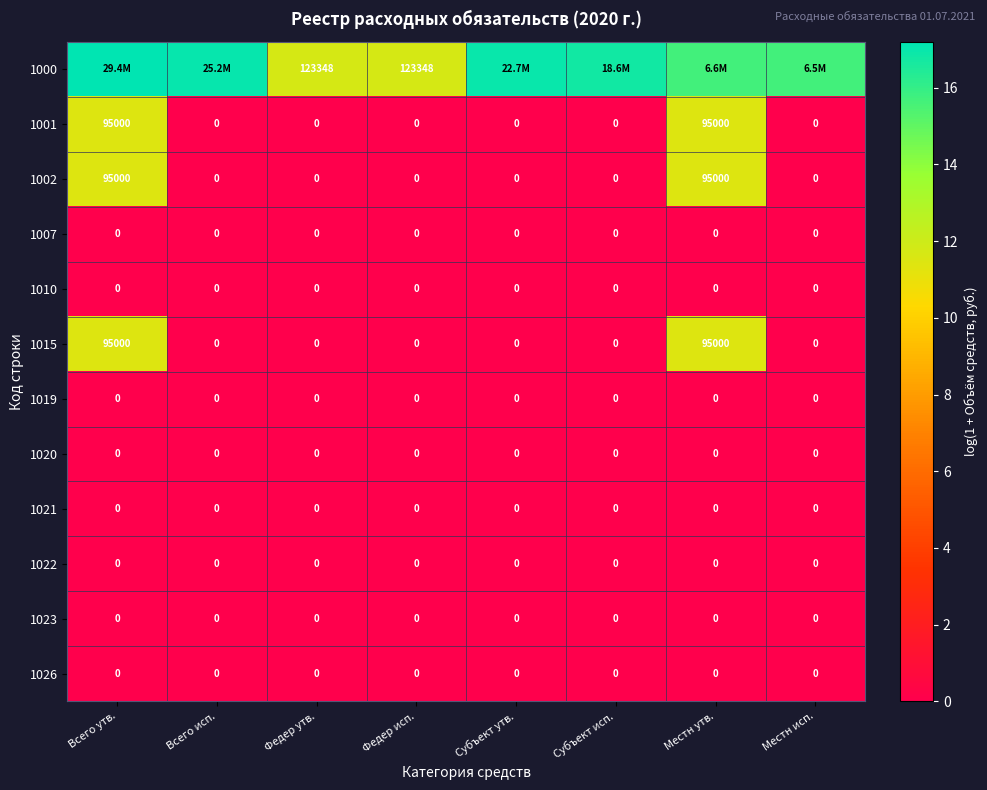

How many values in the 1015 series exceed 0?

2